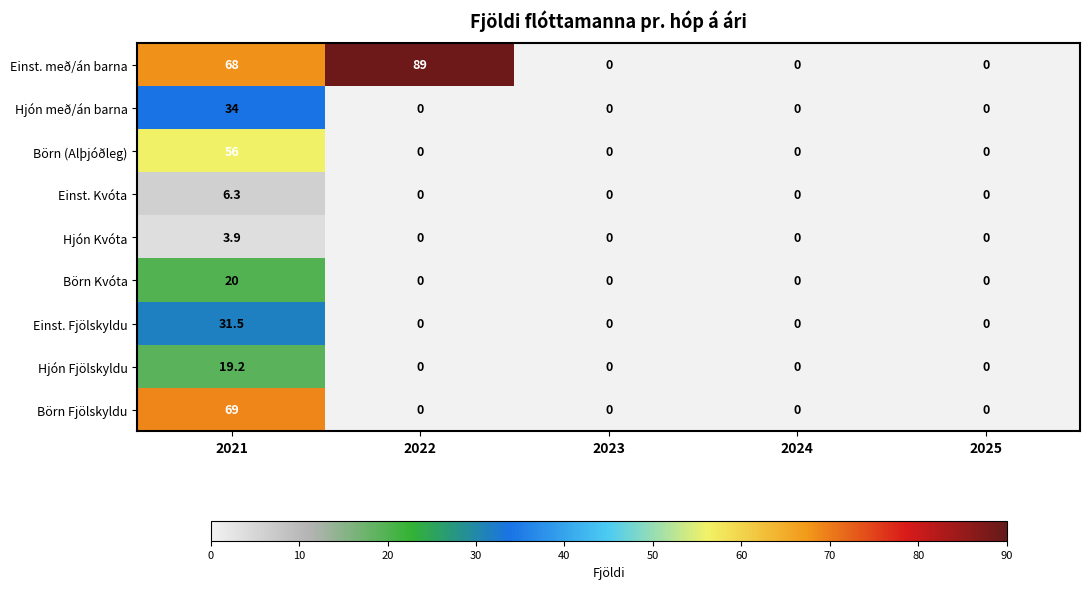

True or false: Einst. með/án barna has a value of 61.1 at 2022.

False